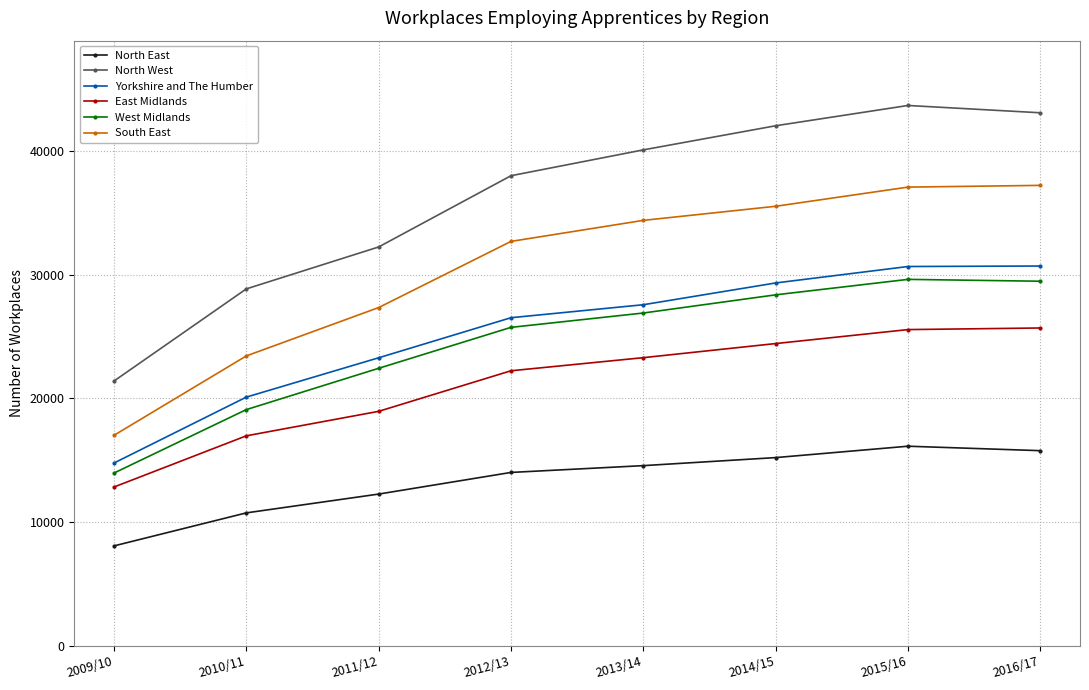

True or false: West Midlands and North East intersect in this chart.

False